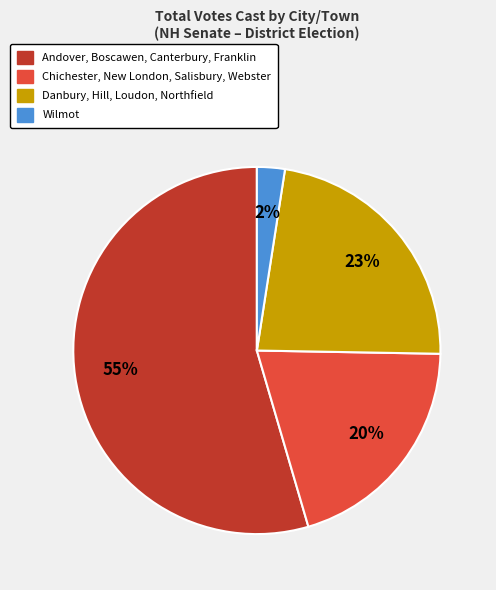

How many slices are in this pie chart?

4